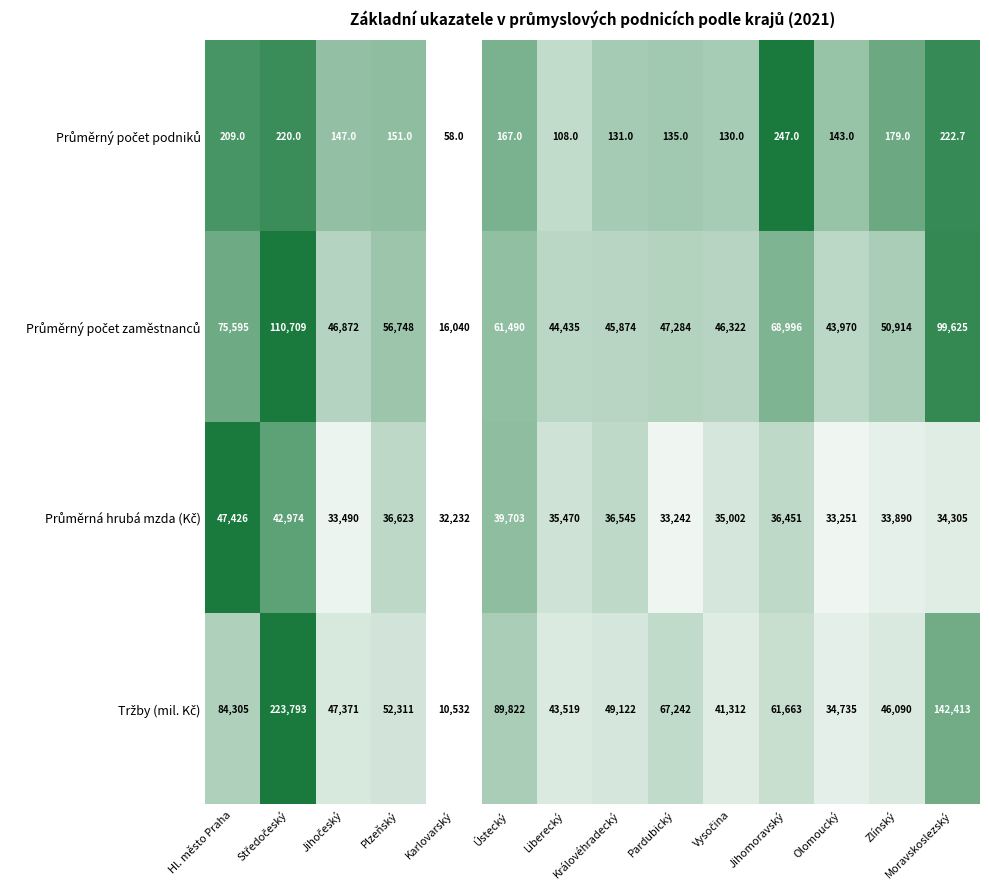

What is the spread (max minus min) of values at Královéhradecký?

48991.0